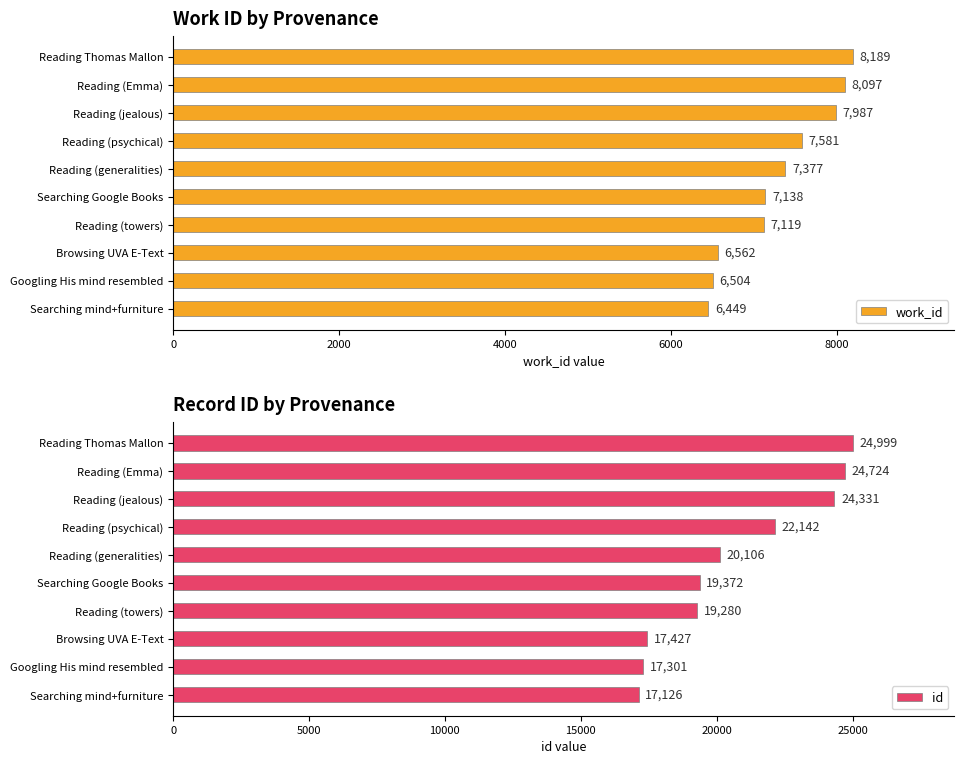

How many data points does each series have?

10